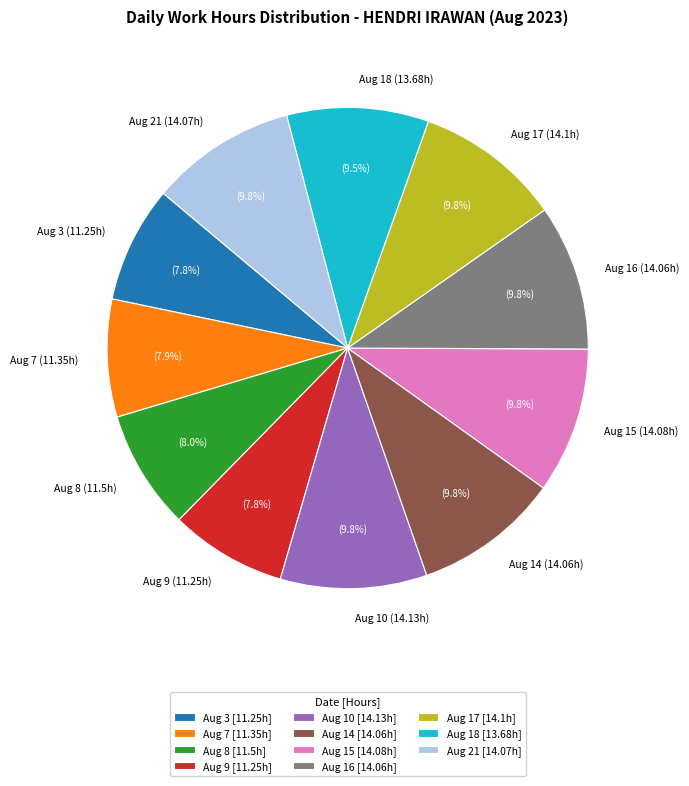

Is there any slice that represents more than half of the pie?

No